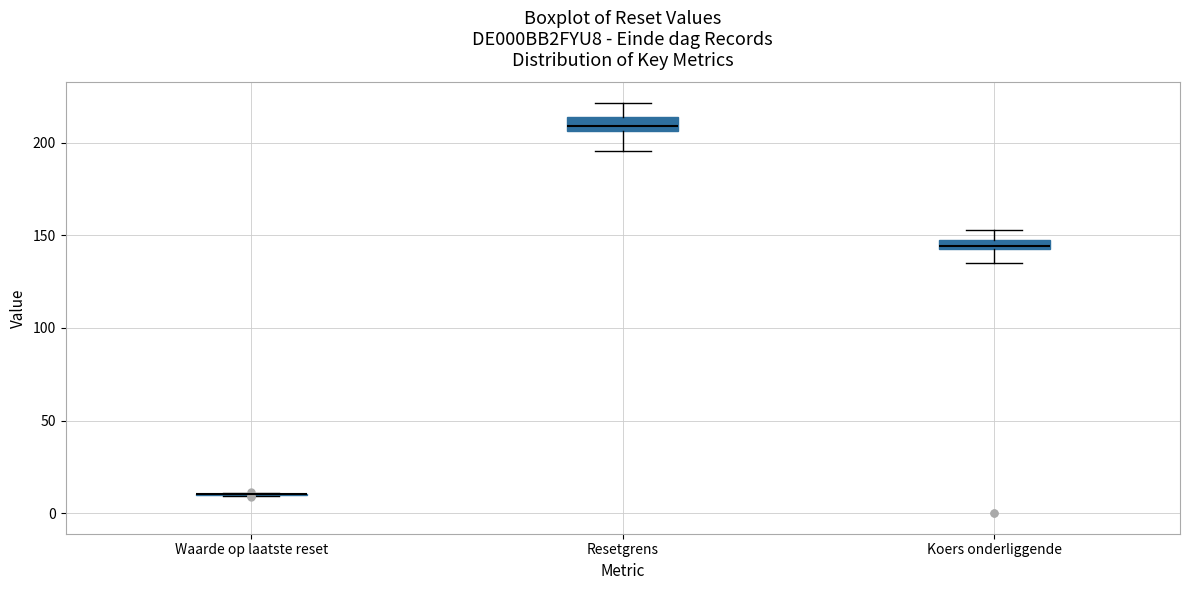

Where does the upper whisker of the box for Resetgrens end on the y-axis? The values are not printed on the chart, so give them approximately, as read against the axis.

220